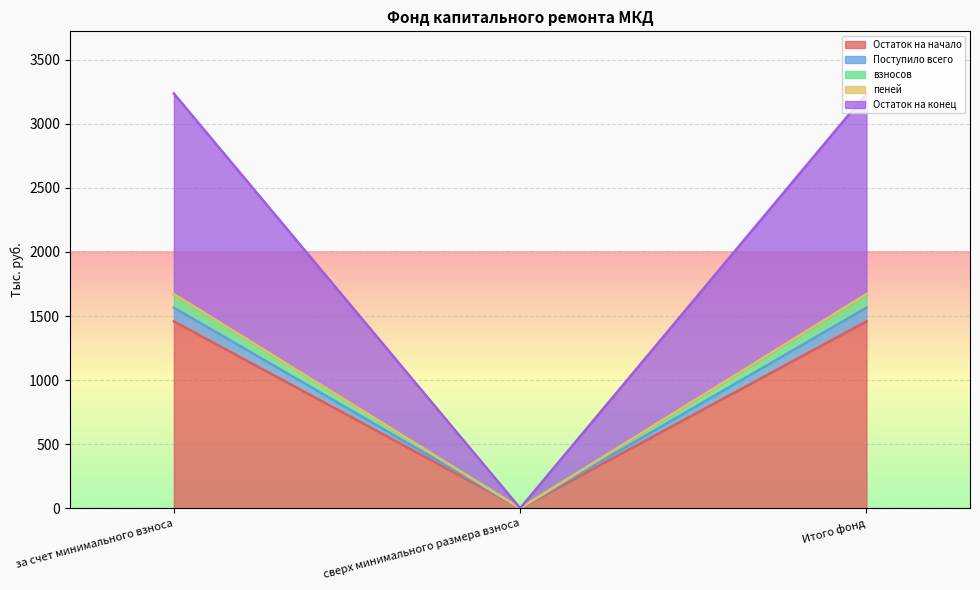

Between сверх минимального размера взноса and за счет минимального взноса, which is larger?

за счет минимального взноса